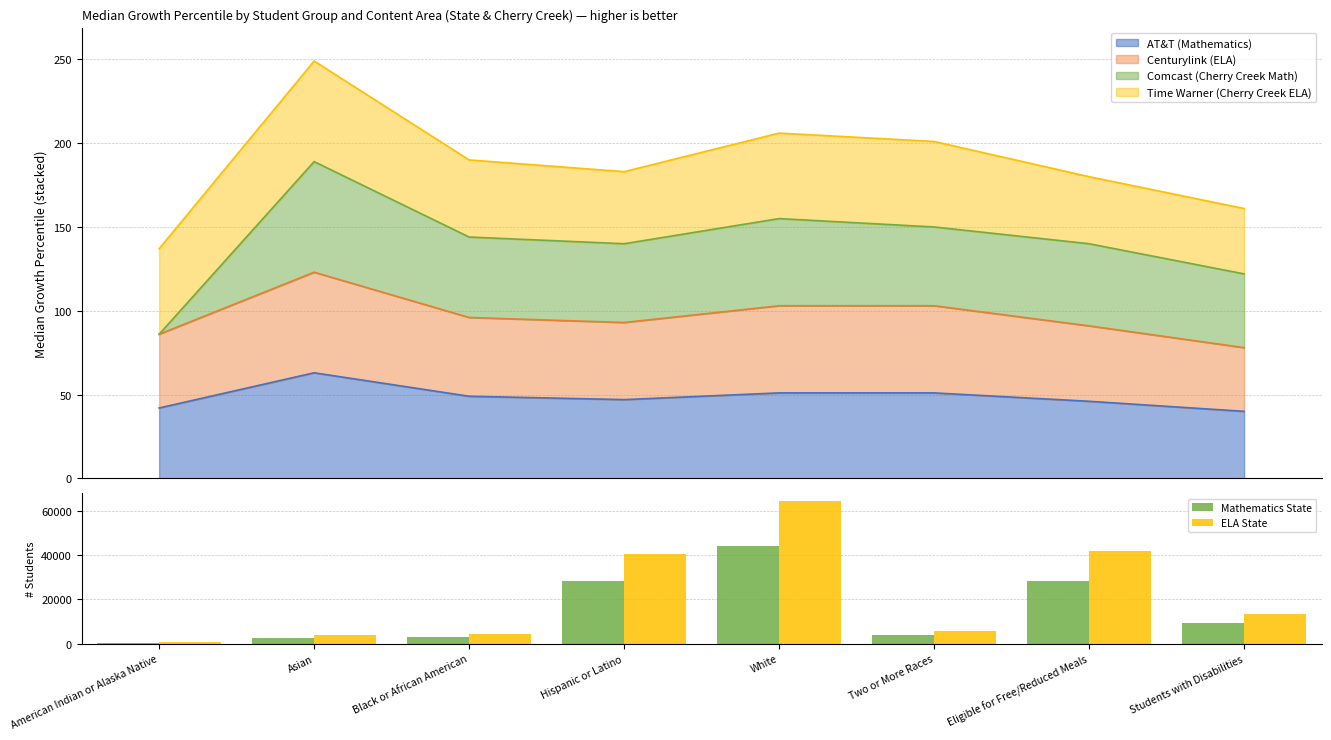

Rank the categories by ELA State value from highest to lowest.

White, Eligible for Free/Reduced Meals, Hispanic or Latino, Students with Disabilities, Two or More Races, Black or African American, Asian, American Indian or Alaska Native